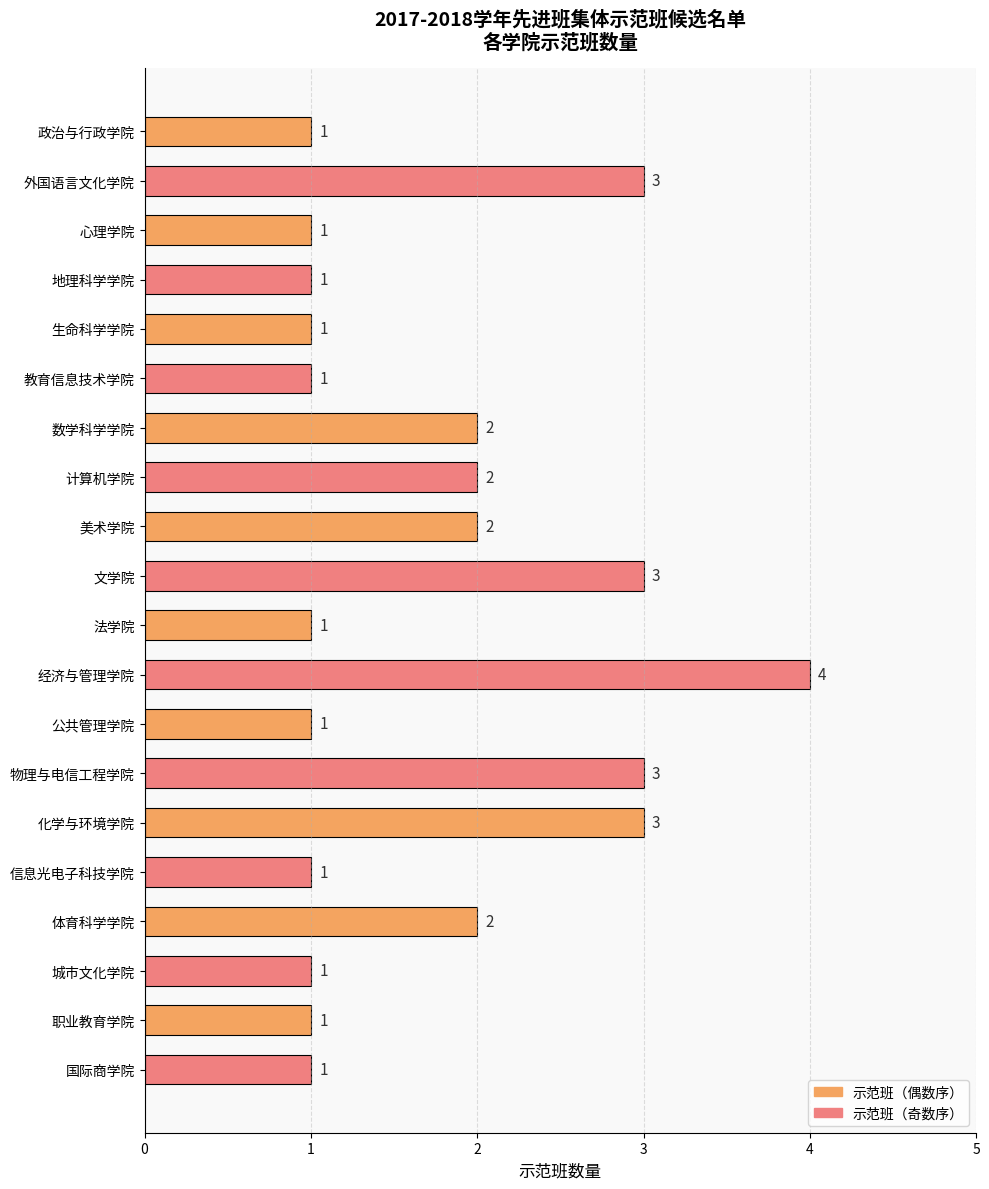

The value at 美术学院 is 2. True or false?

True